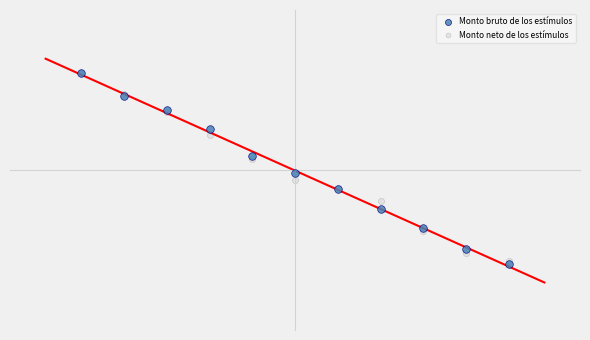

What are all the series names shown in the legend?

Monto bruto de los estímulos, Monto neto de los estímulos